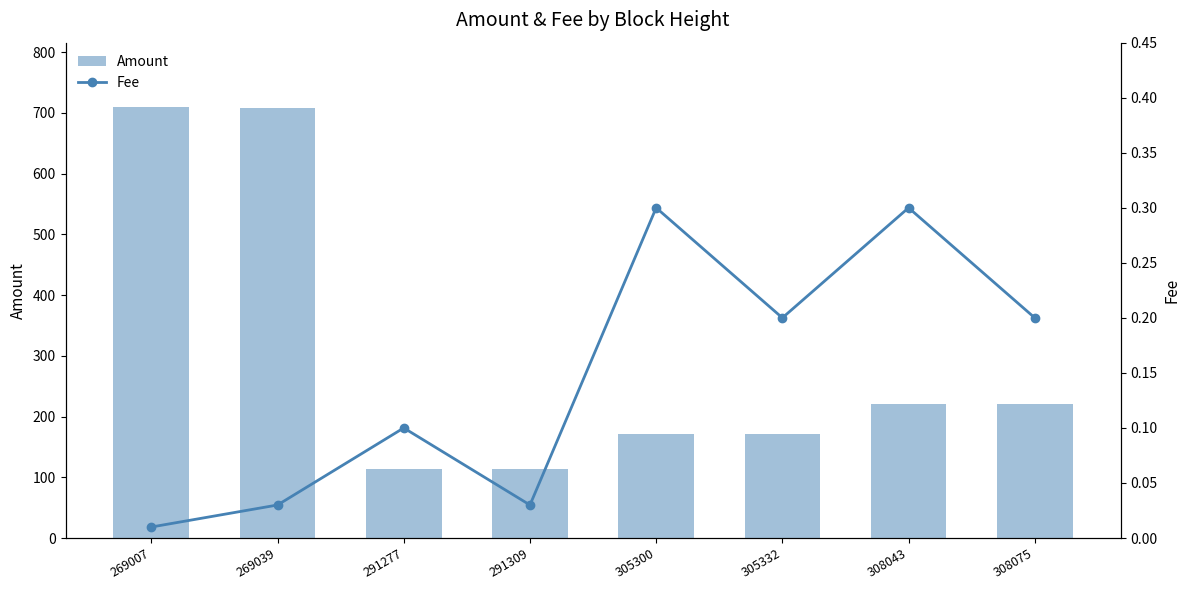

What is the value of the Amount bar at the 5th from the left?

171.8